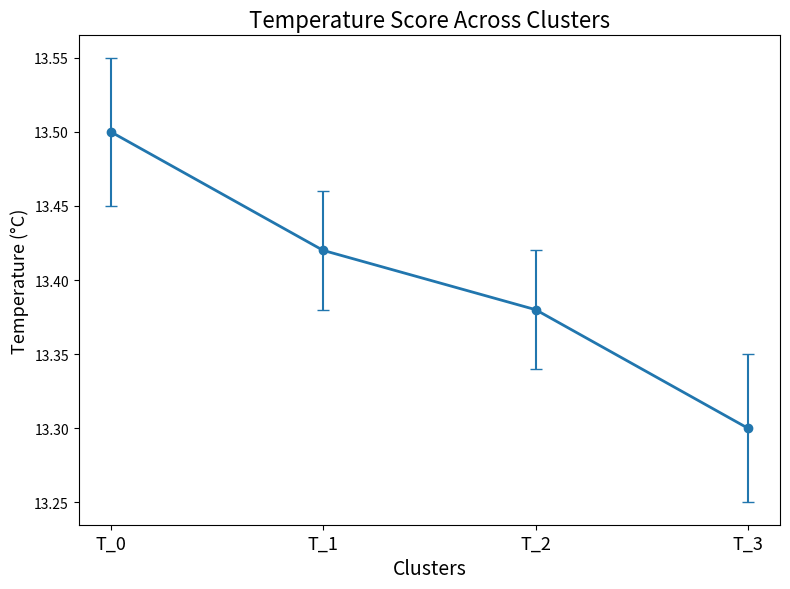

How many values are between 13 and 14?

4